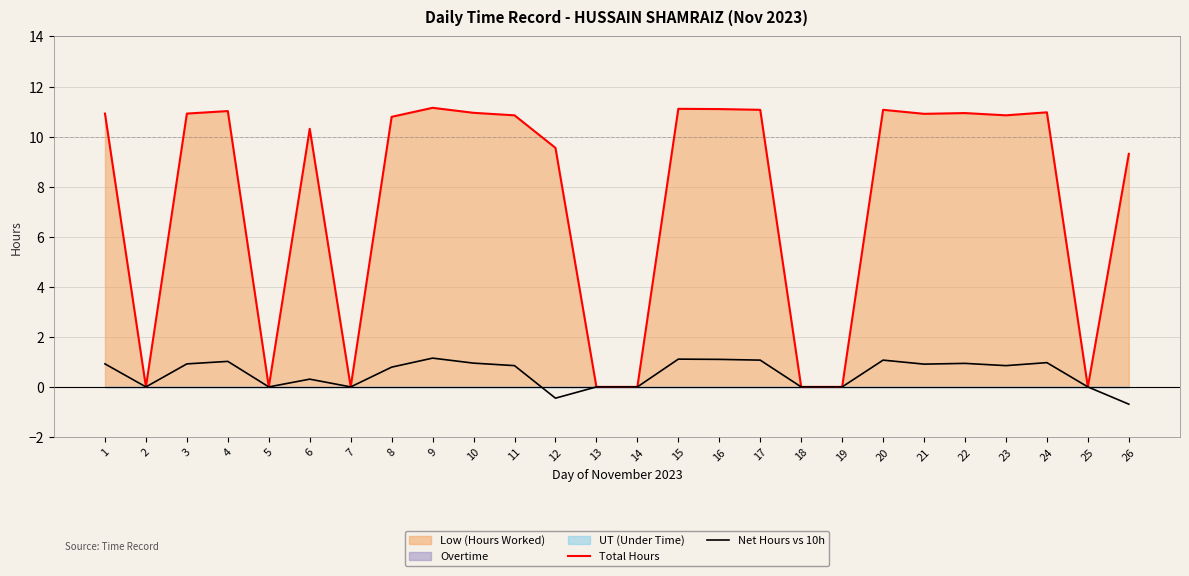

What is the spread (max minus min) of values at 4?

10.0